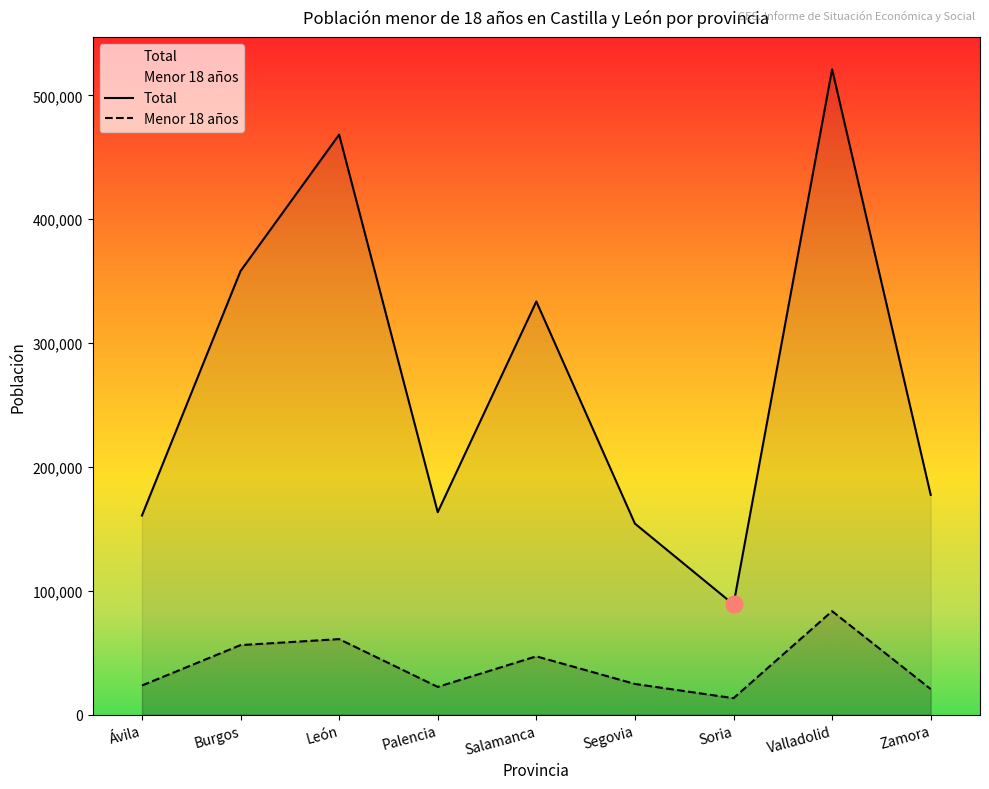

True or false: Menor 18 años and Total intersect in this chart.

False